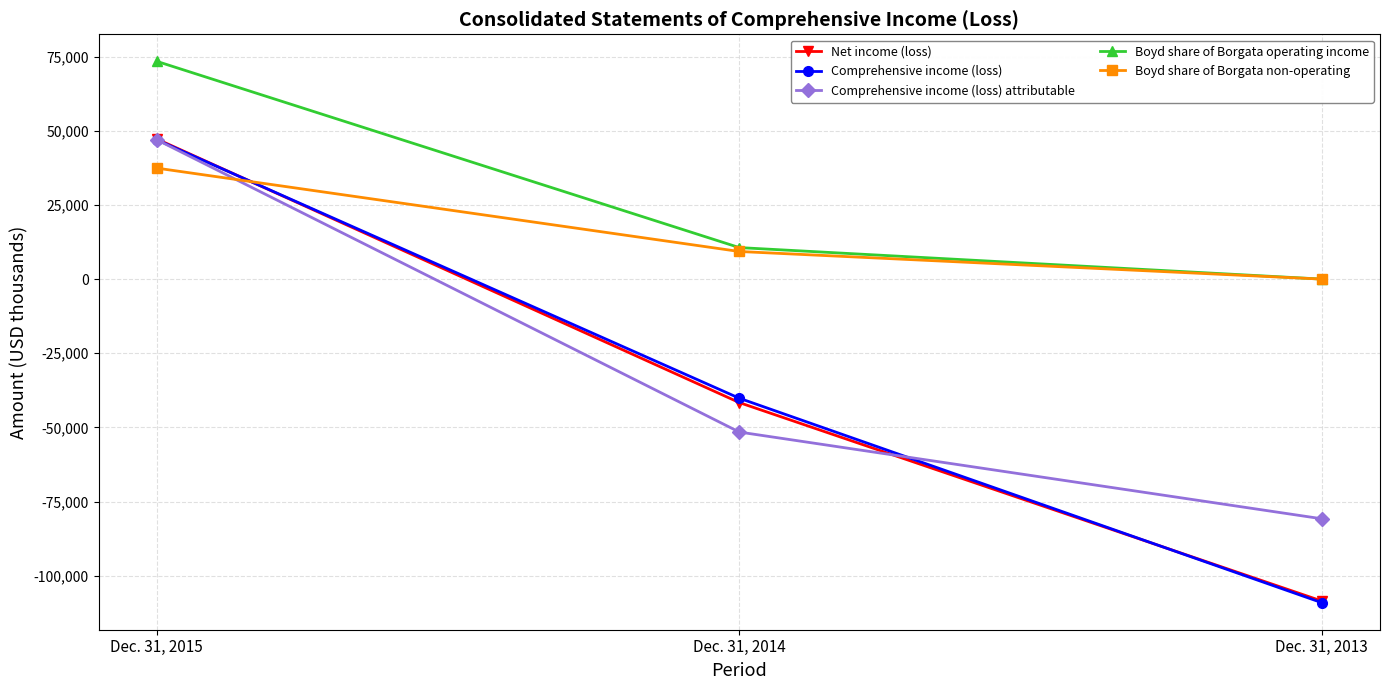

Which series has the largest total across all categories?

Boyd share of Borgata operating income